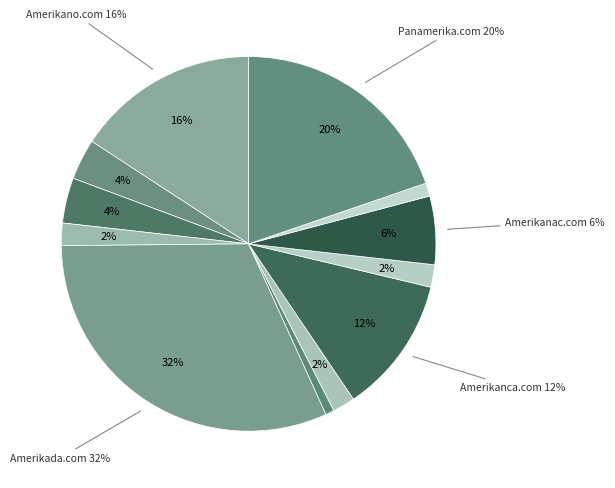

How many slices are in this pie chart?

12